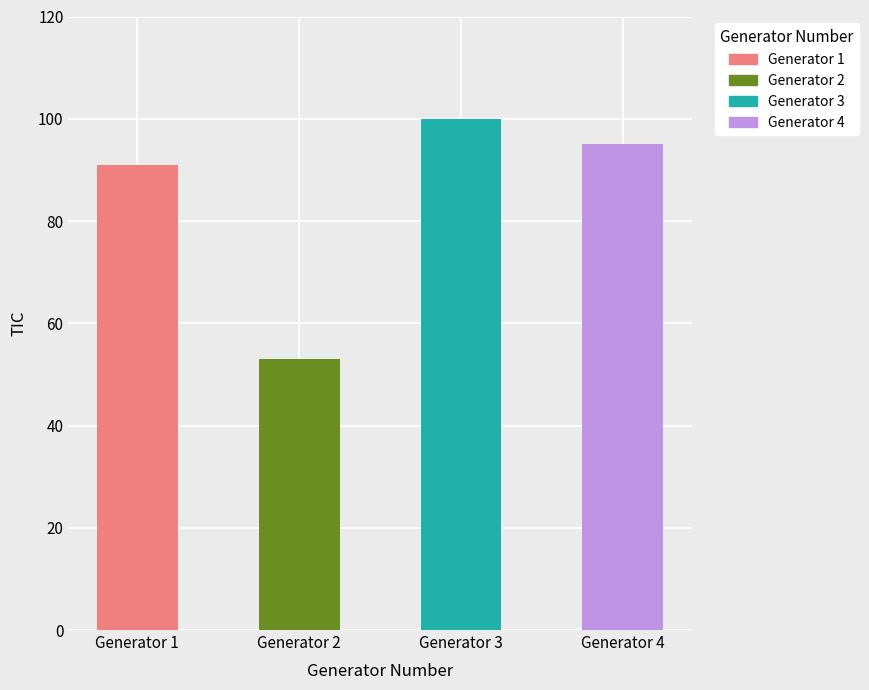

What is the average value?

85